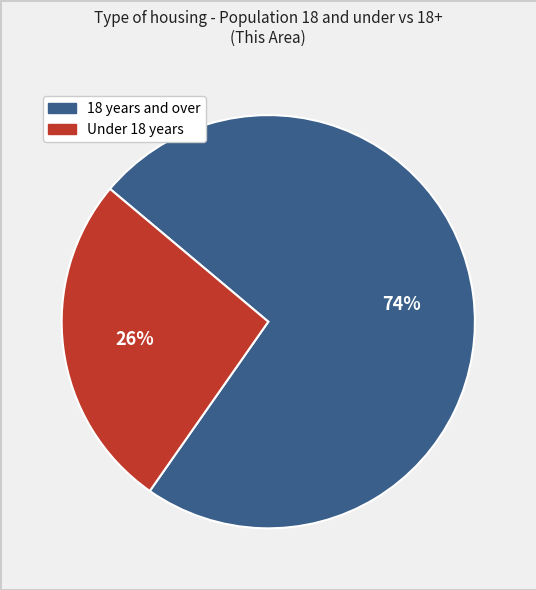

To the nearest percent, what is the average slice percentage?

50%